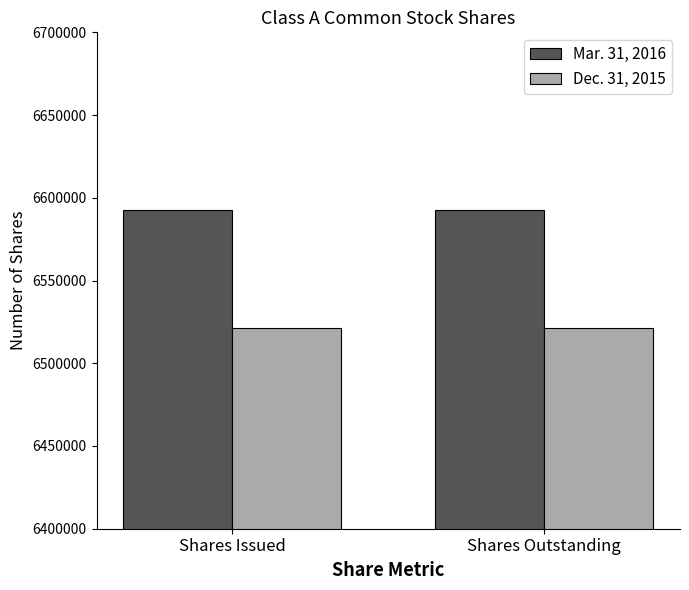

Is the value of Dec. 31, 2015 at Shares Outstanding greater than the value of Mar. 31, 2016 at Shares Issued?

No